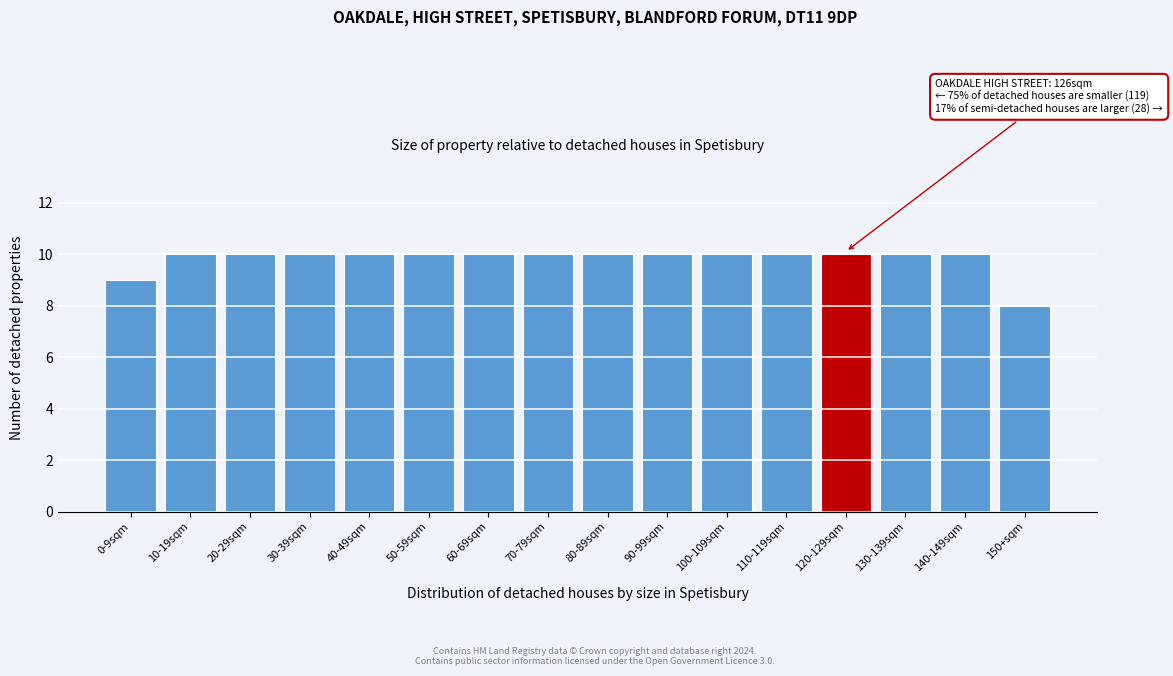

Reading left to right, transcribe all the data shown in this chart.

0-9sqm=9	10-19sqm=10	20-29sqm=10	30-39sqm=10	40-49sqm=10	50-59sqm=10	60-69sqm=10	70-79sqm=10	80-89sqm=10	90-99sqm=10	100-109sqm=10	110-119sqm=10	120-129sqm=10	130-139sqm=10	140-149sqm=10	150+sqm=8